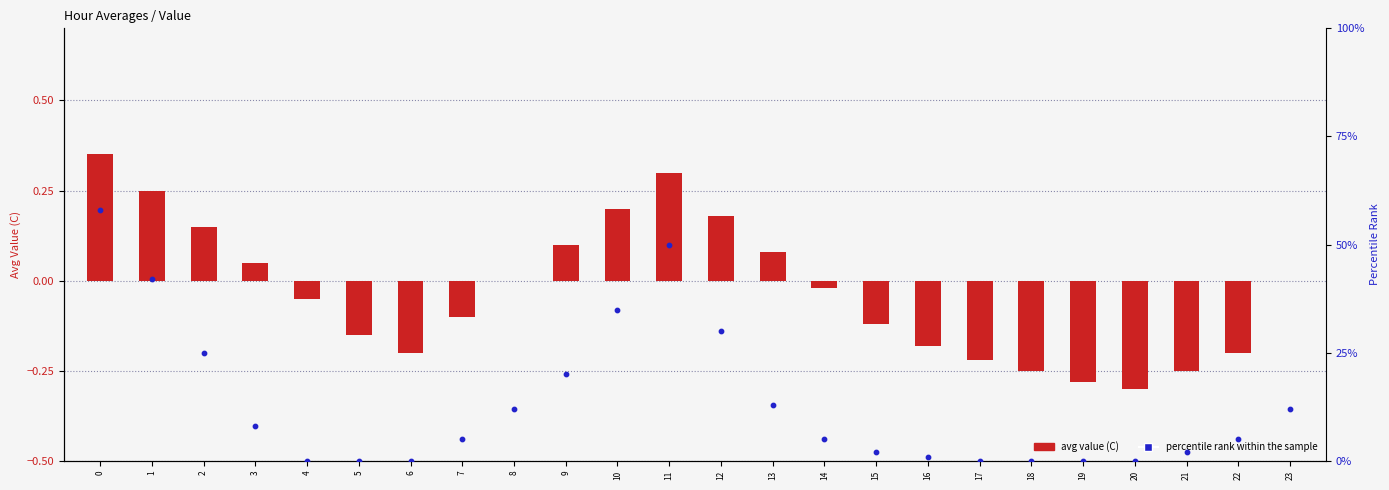

Which series has the widest spread of Y values?

percentile rank within the sample